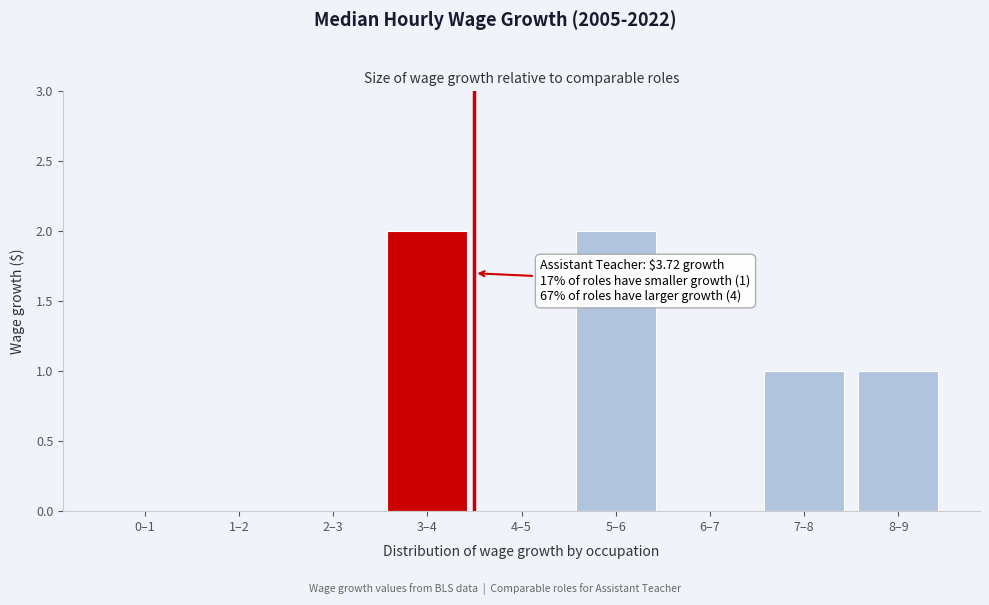

Reading left to right, what are all the values shown in this chart?

0–1=0	1–2=0	2–3=0	3–4=2	4–5=0	5–6=2	6–7=0	7–8=1	8–9=1